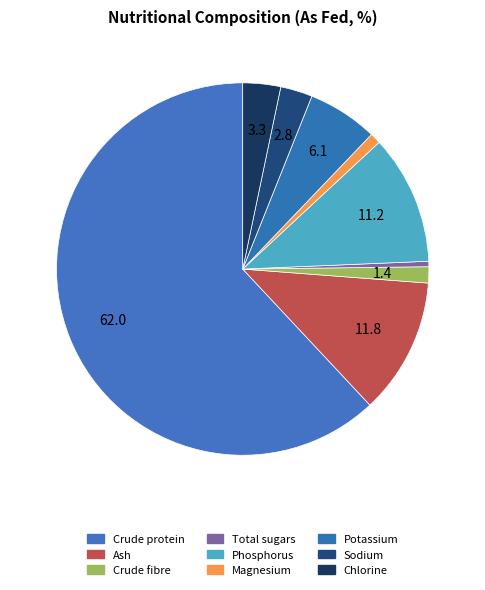

Do Sodium and Total sugars together represent more than half of the pie?

No